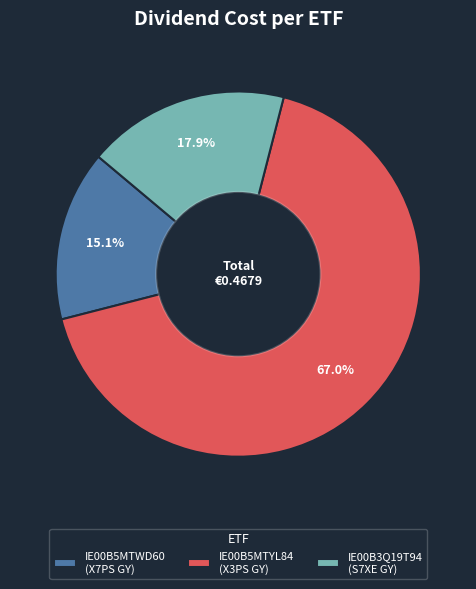

Which slice is the smallest?

IE00B5MTWD60